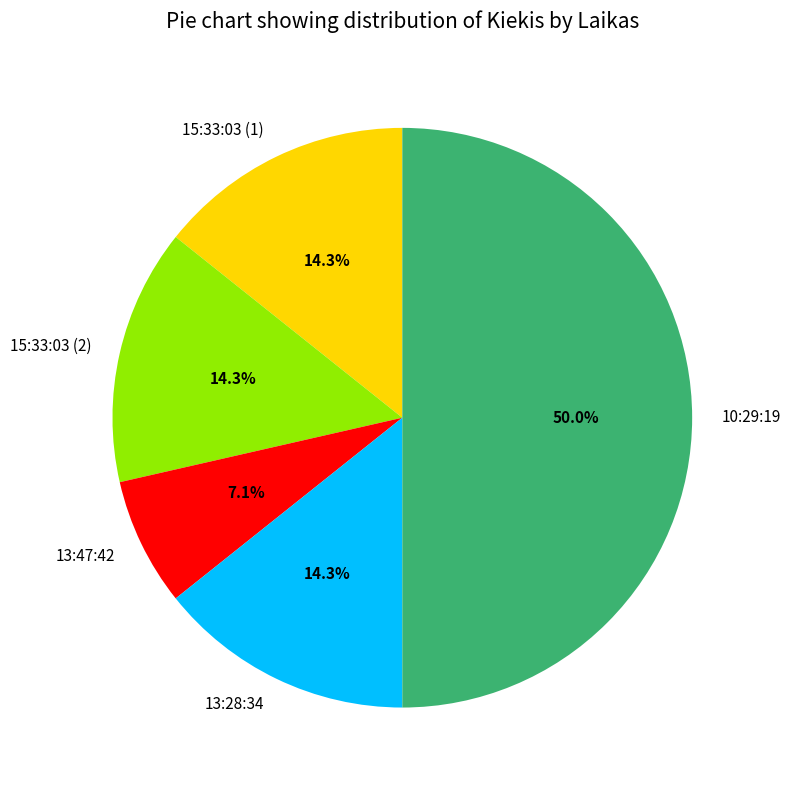

To the nearest percent, what is the average slice percentage?

20%